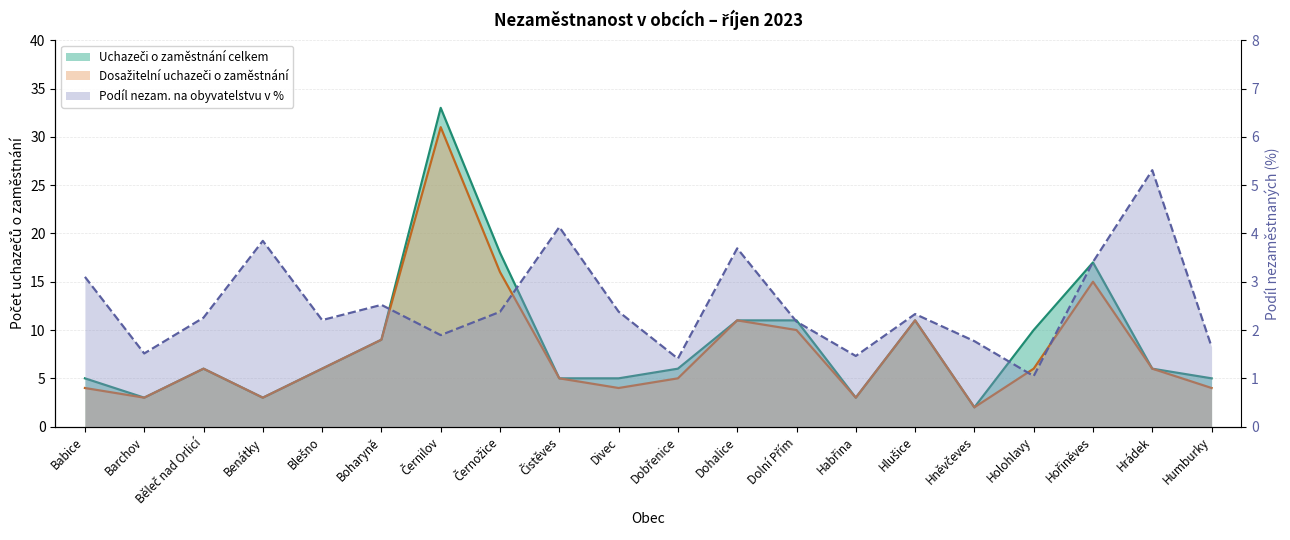

What is the label of the 10th point from the left?

Divec